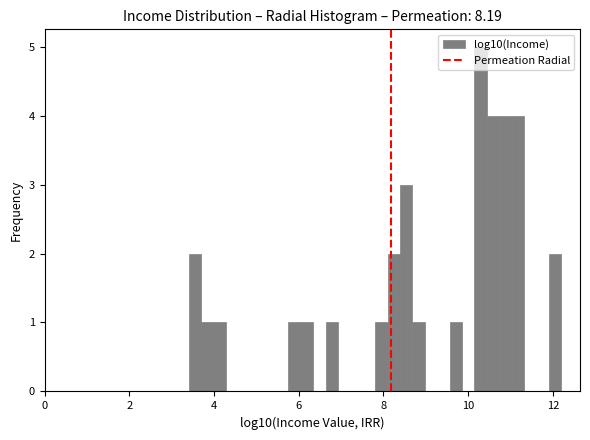

Around what value on the x-axis is the tallest bar? Give the approximate position of its centre, as read against the axis.

10.2